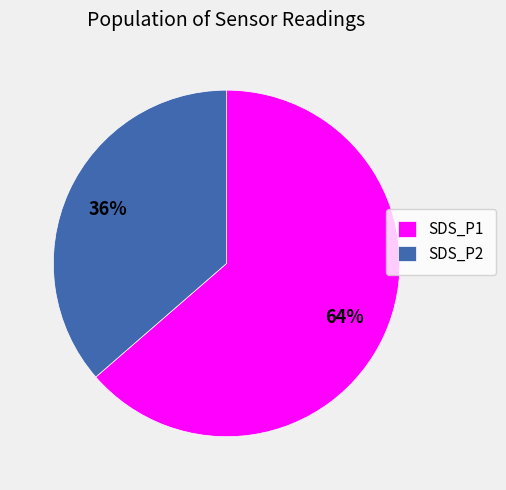

Which has a higher value, SDS_P1 or SDS_P2?

SDS_P1